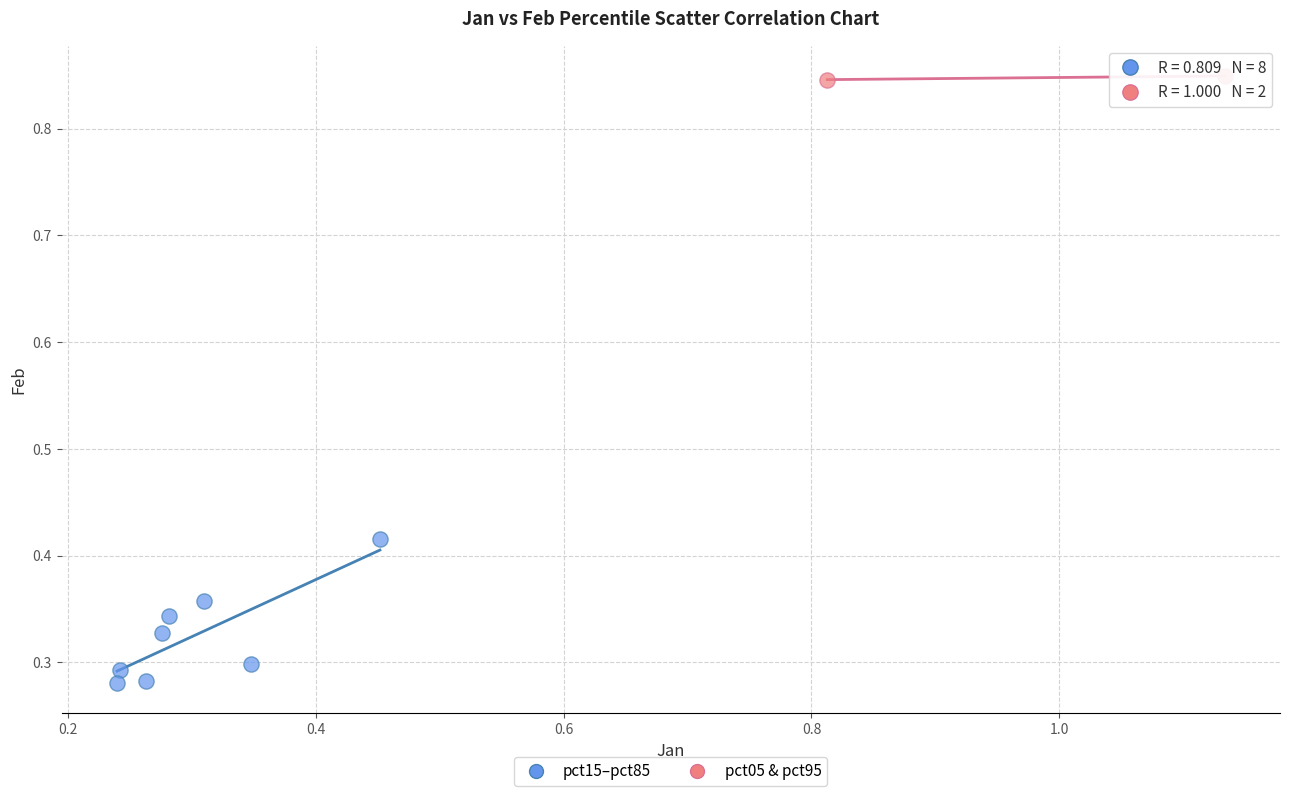

Which series contains the highest Y value?

pct05 & pct95